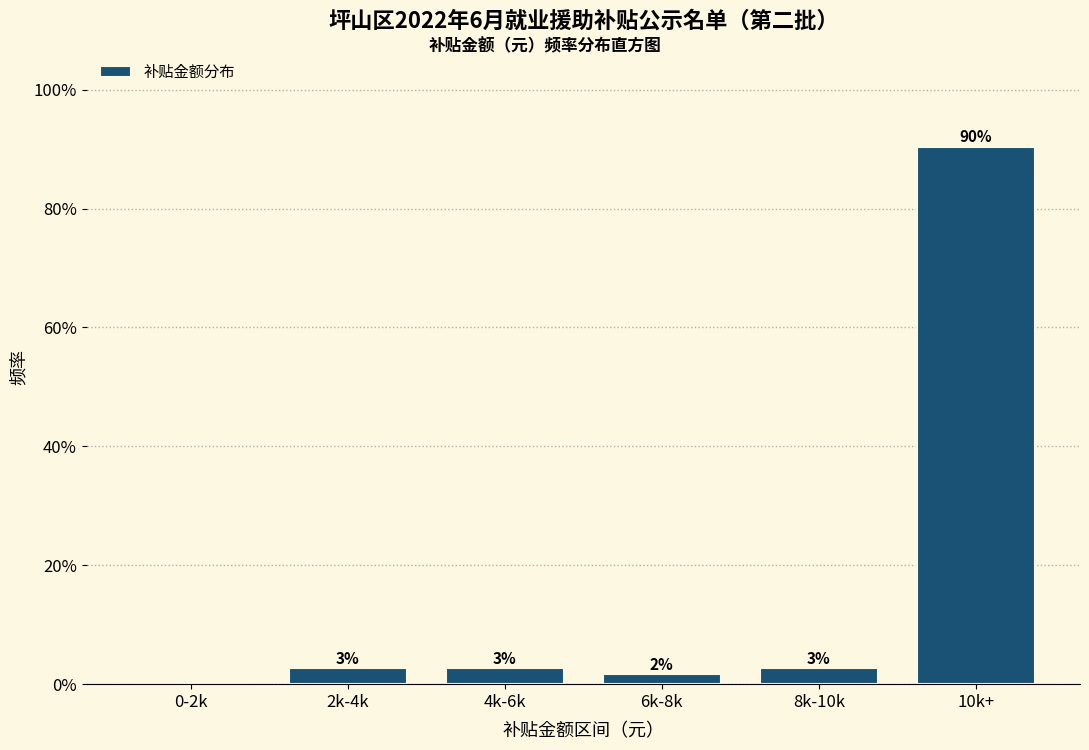

Are the bars horizontal?

No